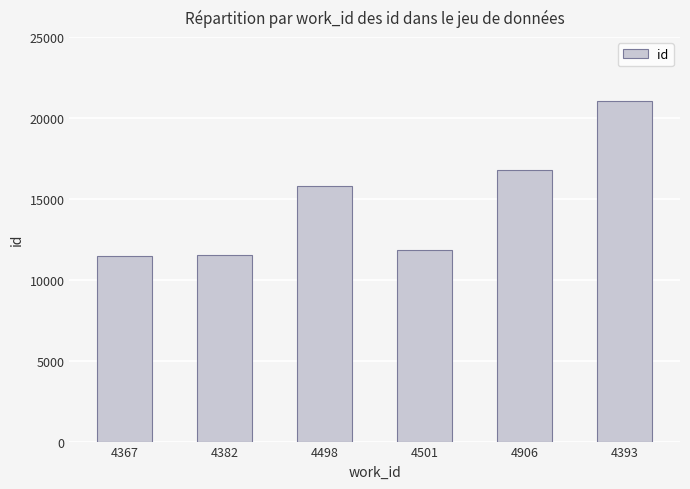

At which category does the chart reach its peak across all series?

4393